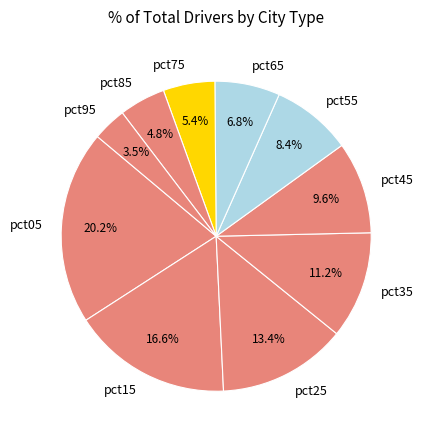

Rank the categories by value from highest to lowest.

pct05, pct15, pct25, pct35, pct45, pct55, pct65, pct75, pct85, pct95